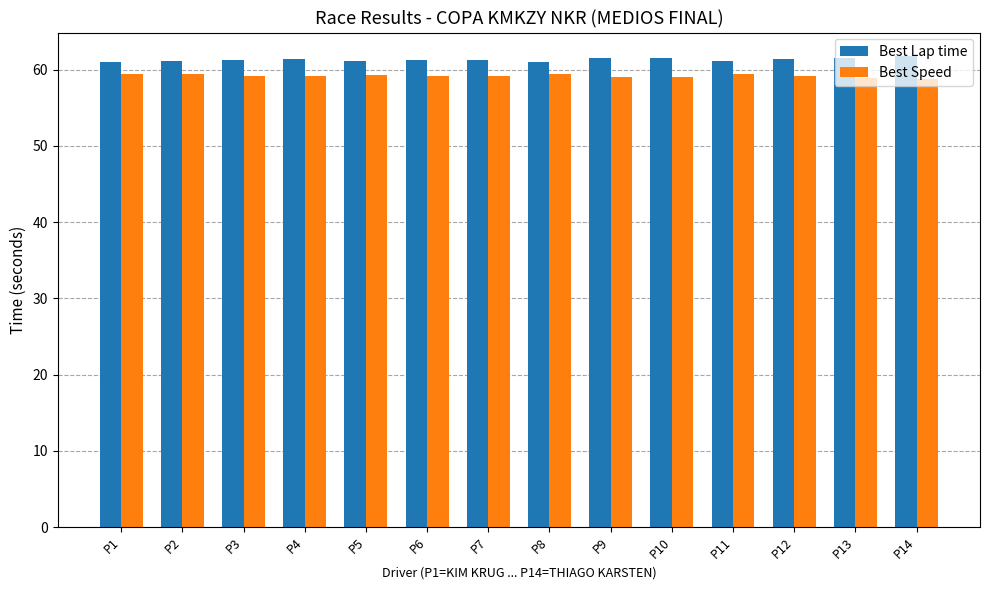

What is the sum of all Best Lap time values?

857.9